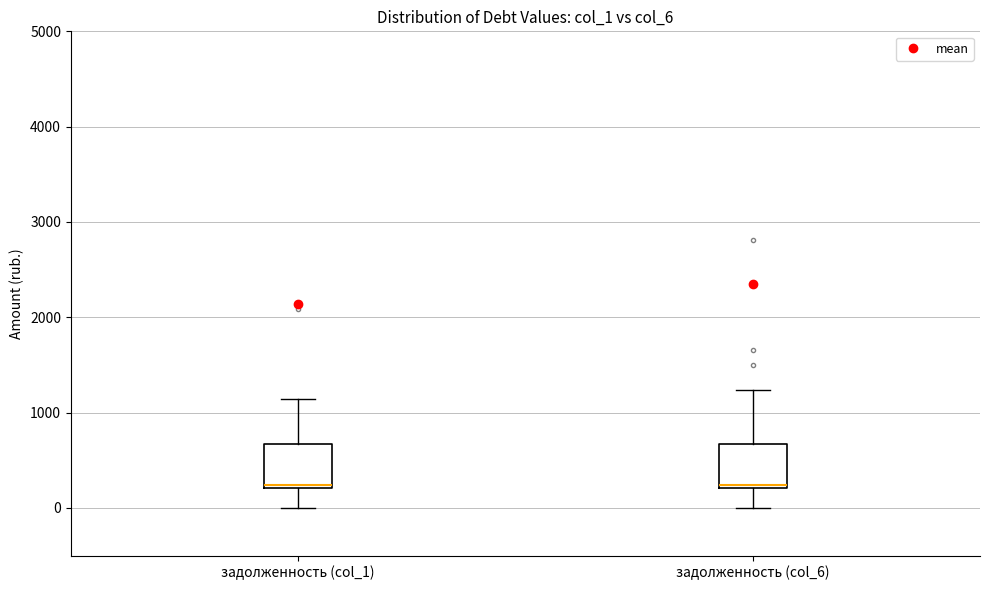

Where does the lower whisker of the box for задолженность (col_6) end on the y-axis? The values are not printed on the chart, so give them approximately, as read against the axis.

0